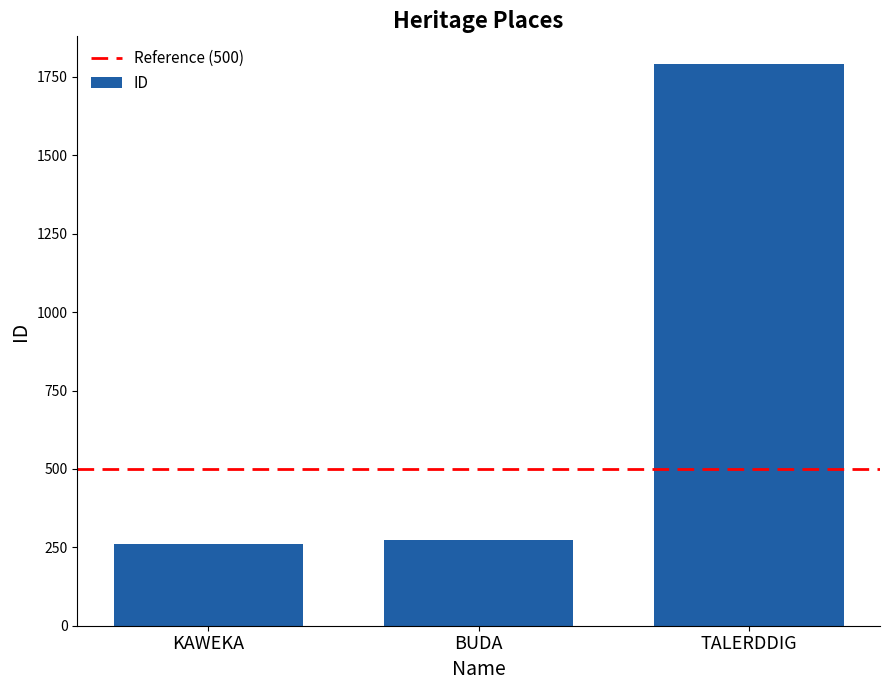

Which has a higher value, KAWEKA or TALERDDIG?

TALERDDIG